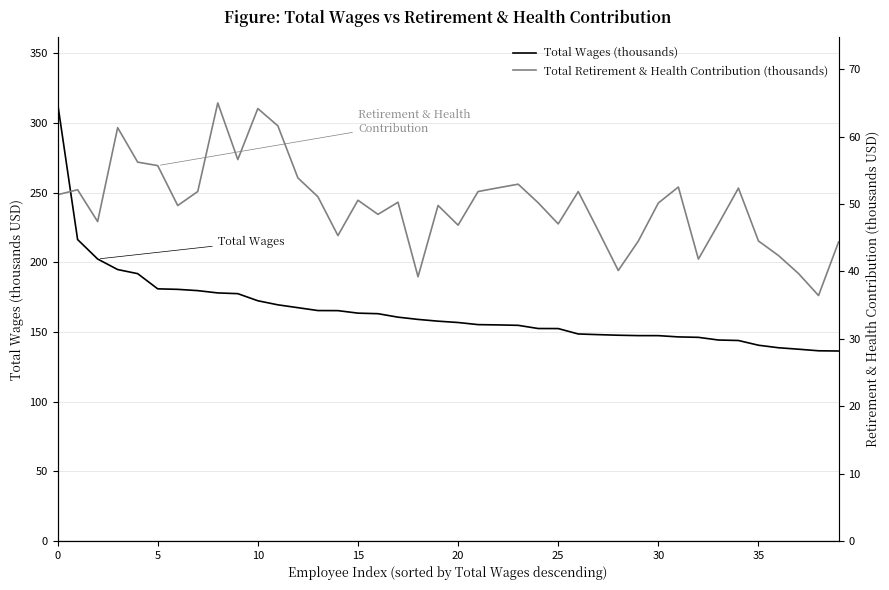

Rank the series by their average value, from lowest to highest.

Total Retirement & Health Contribution (thousands), Total Wages (thousands)